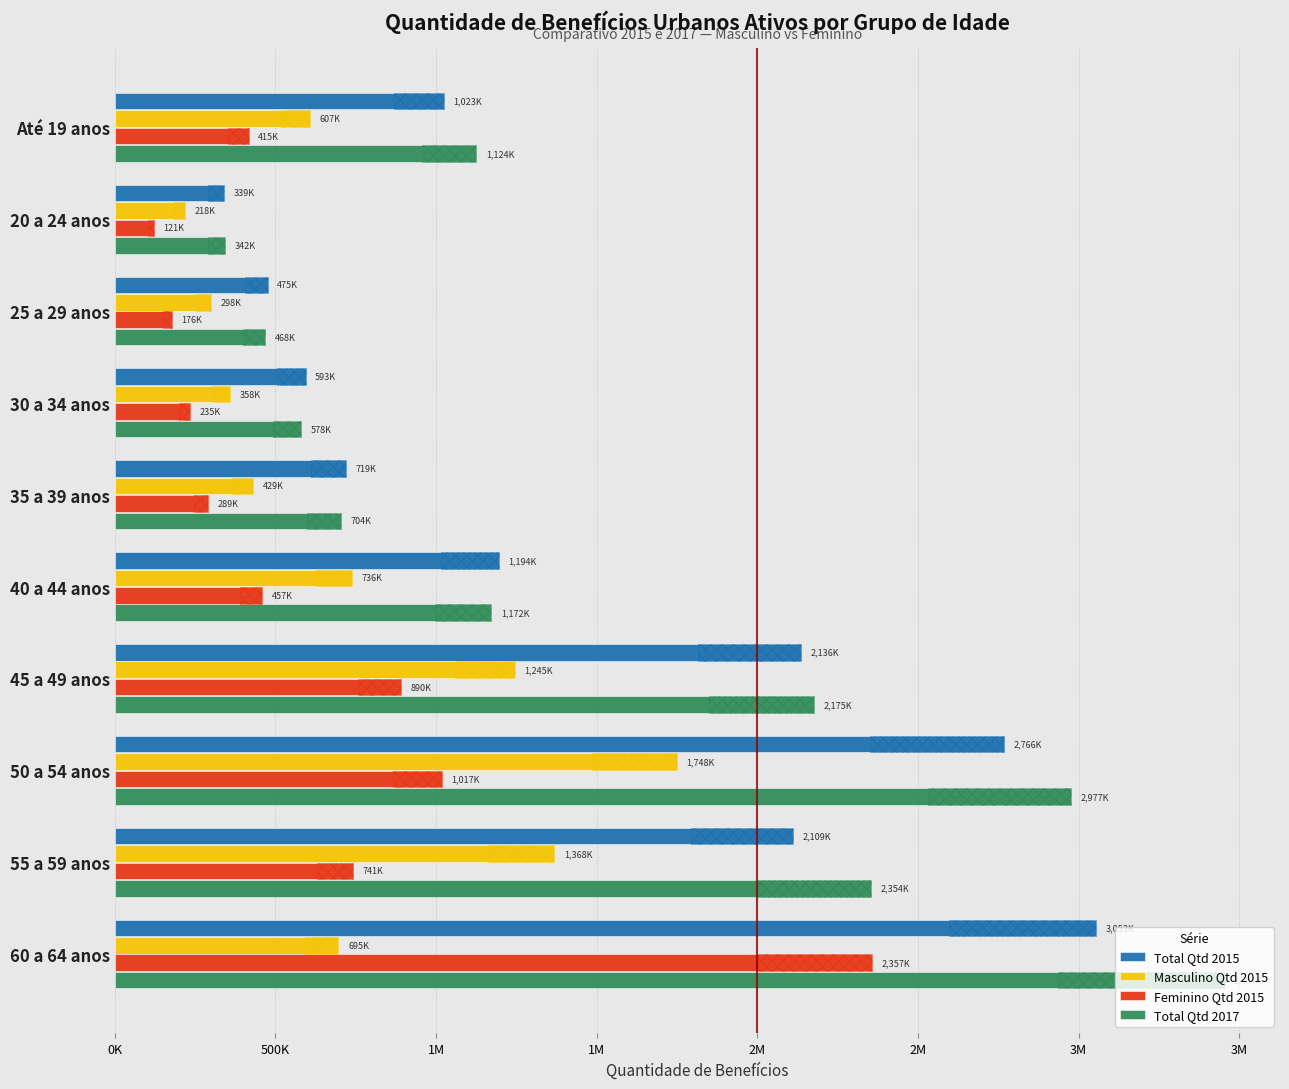

Is the value of Total Qtd 2017 at 50 a 54 anos greater than the value of Masculino Qtd 2015 at 50 a 54 anos?

Yes